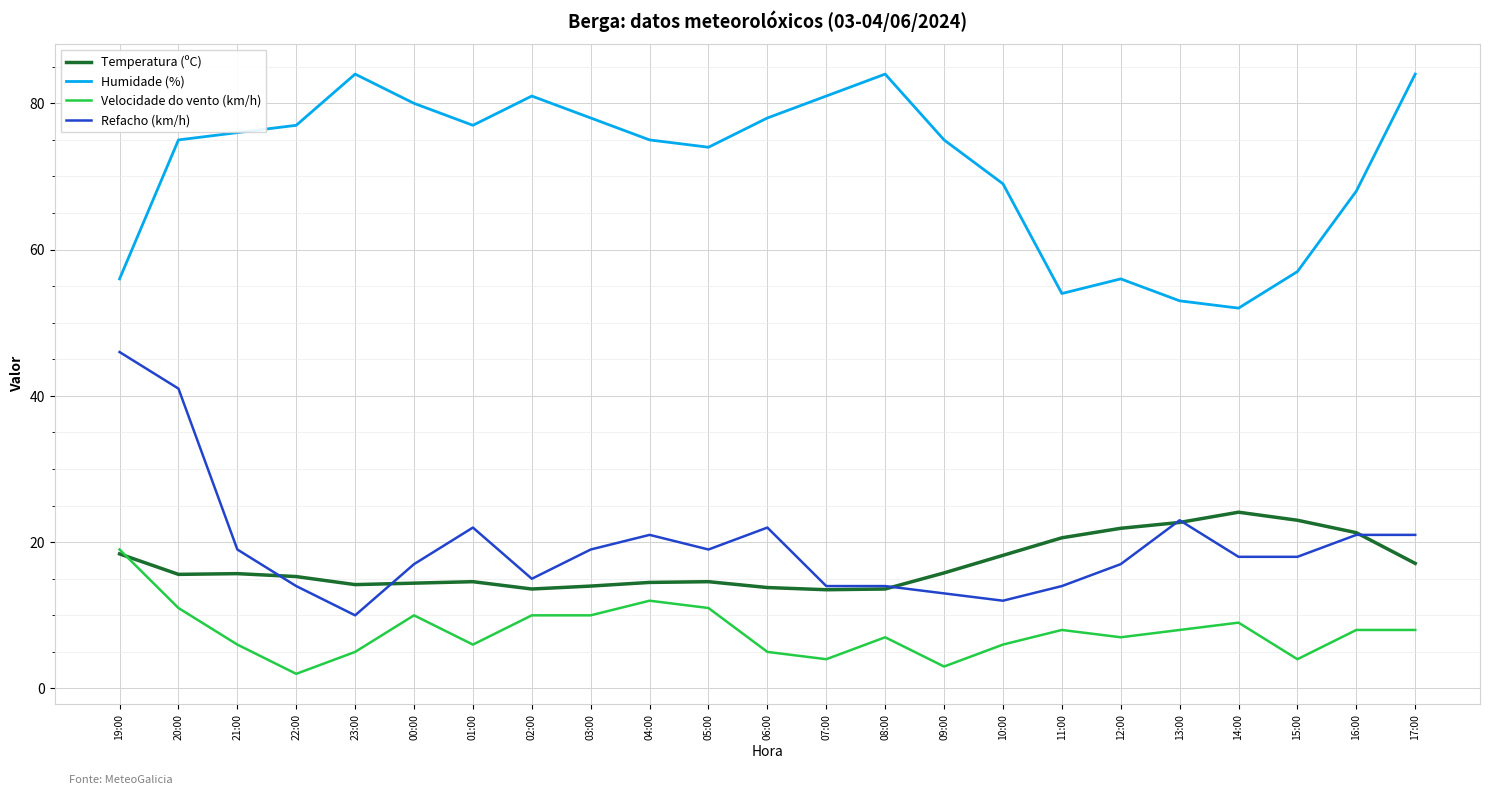

What is the total value across all series at 20:00?

142.6